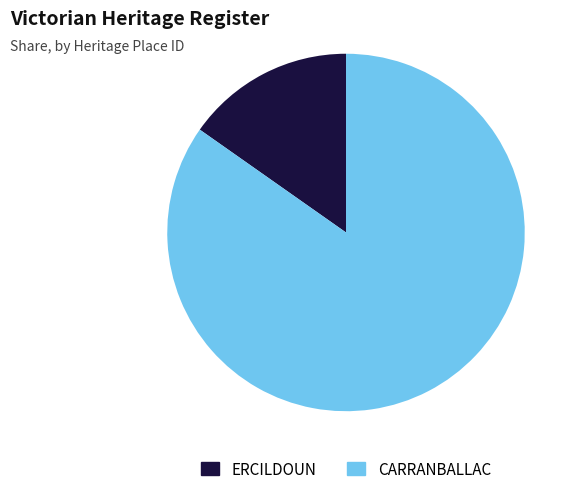

Is it true that ERCILDOUN is 23% of the pie?

False